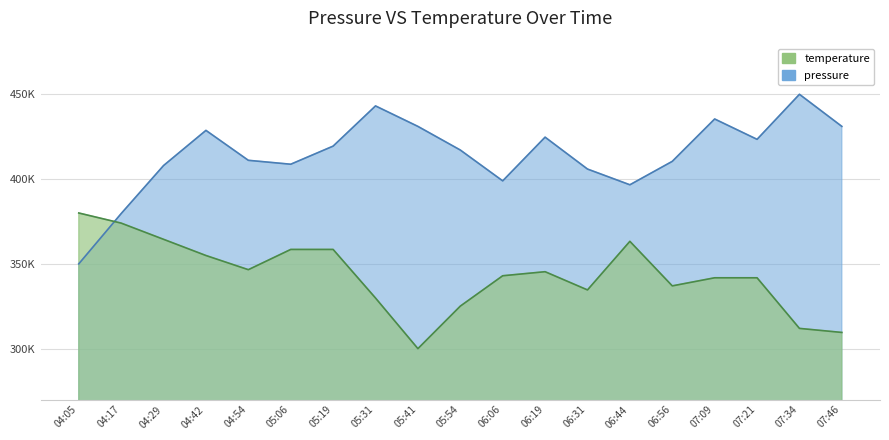

Reading left to right, what are all the values shown in this chart?

pressure: 04:05=350000.0	04:17=379649.5	04:29=407979.4	04:42=428721.6	04:54=411072.2	05:06=408762.9	05:19=419443.3	05:31=443154.6	05:41=431072.2	05:54=417134.0	06:06=398948.5	06:19=424721.6	06:31=405917.5	06:44=396639.2	06:56=410453.6	07:09=435443.3	07:21=423443.3	07:34=450000.0	07:46=431072.2
temperature: 04:05=380000.0	04:17=374029.9	04:29=364477.6	04:42=354925.4	04:54=346567.2	05:06=358507.5	05:19=358507.5	05:31=329850.7	05:41=300000.0	05:54=325074.6	06:06=342985.1	06:19=345373.1	06:31=334626.9	06:44=363283.6	06:56=337014.9	07:09=341791.0	07:21=341791.0	07:34=311940.3	07:46=309552.2